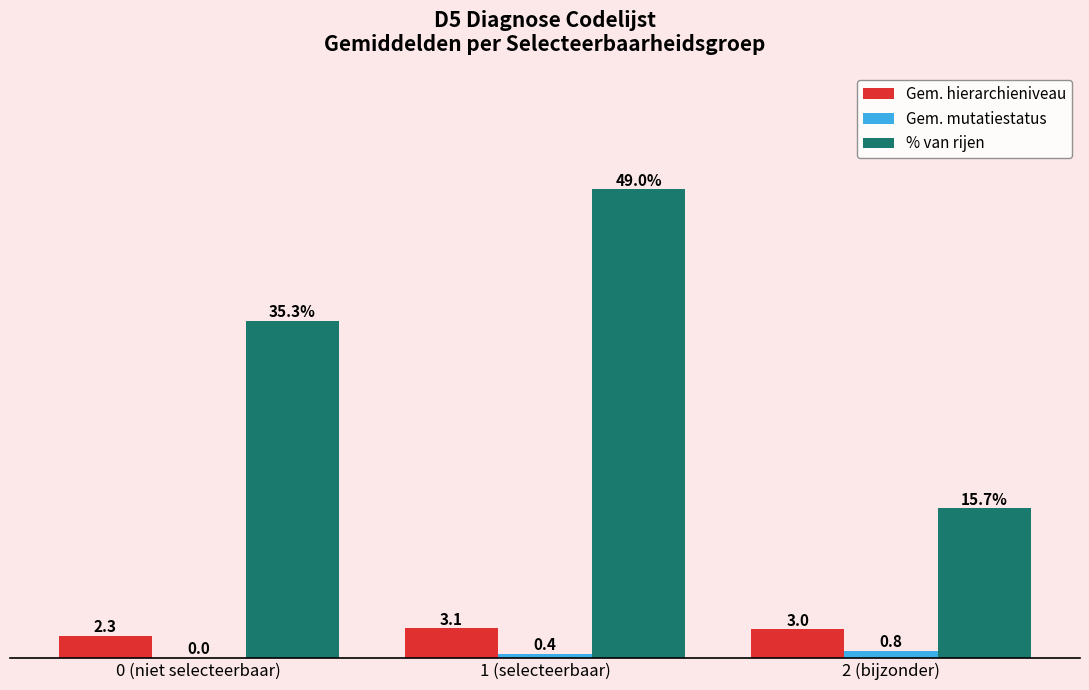

Is the value of Gem. mutatiestatus at 1 (selecteerbaar) greater than the value of % van rijen at 0 (niet selecteerbaar)?

No